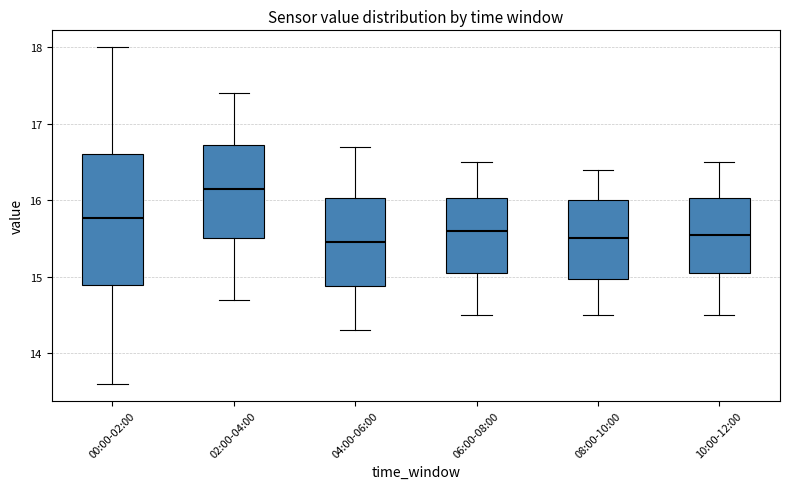

Where is the upper edge of the box for 00:00-02:00 on the y-axis? The values are not printed on the chart, so give them approximately, as read against the axis.

16.6